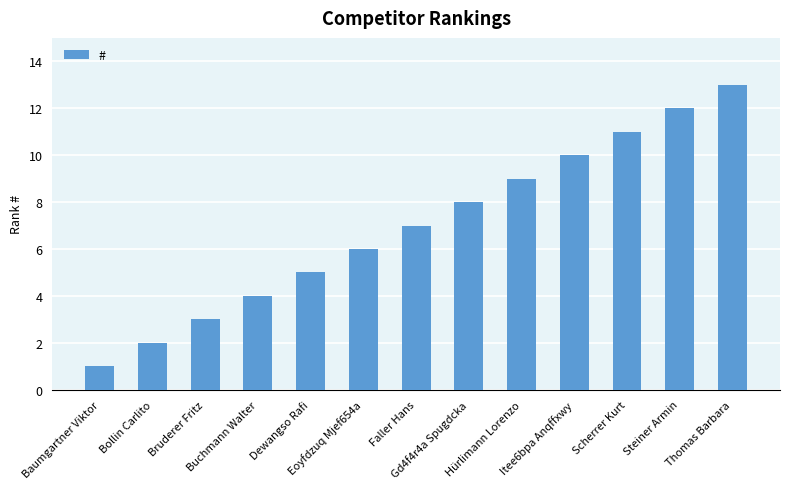

What is the value of the 1st bar from the left?

1